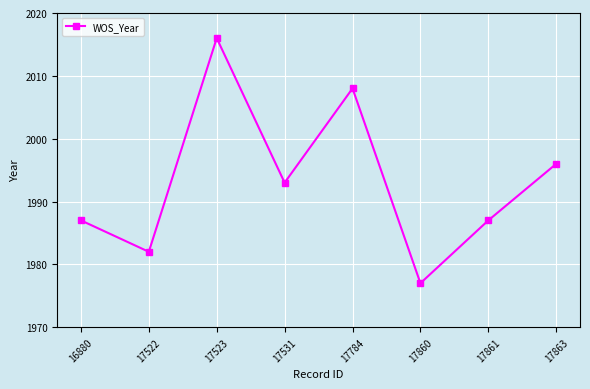

What is the average value?

1993